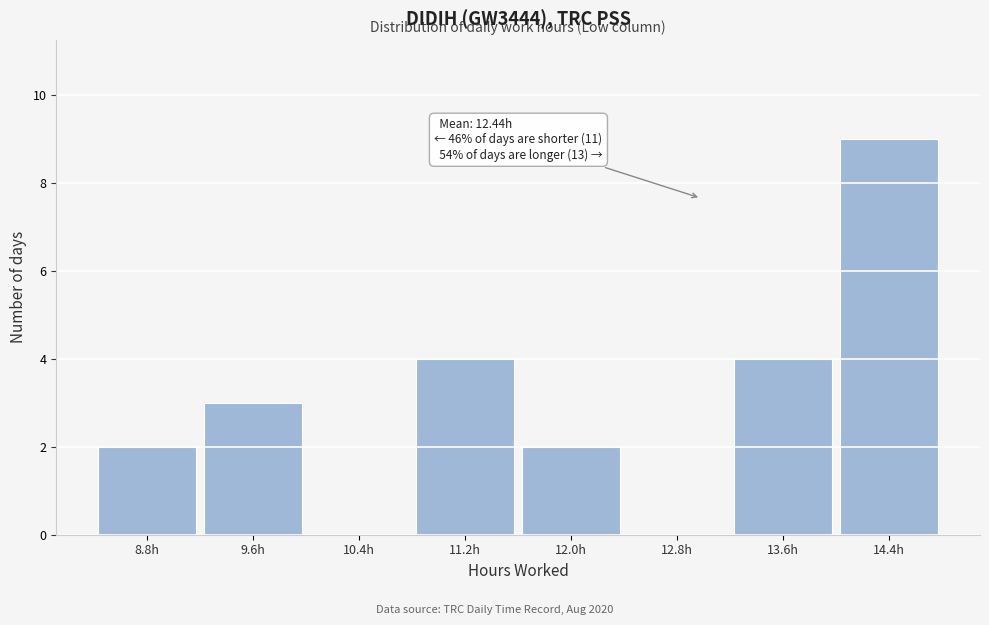

Which range on the x-axis has the tallest bar?

14.0 to 14.8